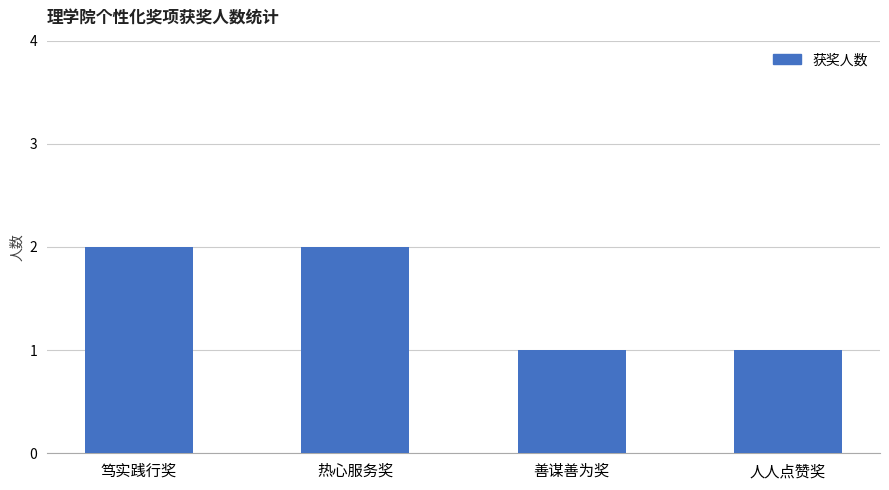

What is the label of the 4th bar from the right?

笃实践行奖